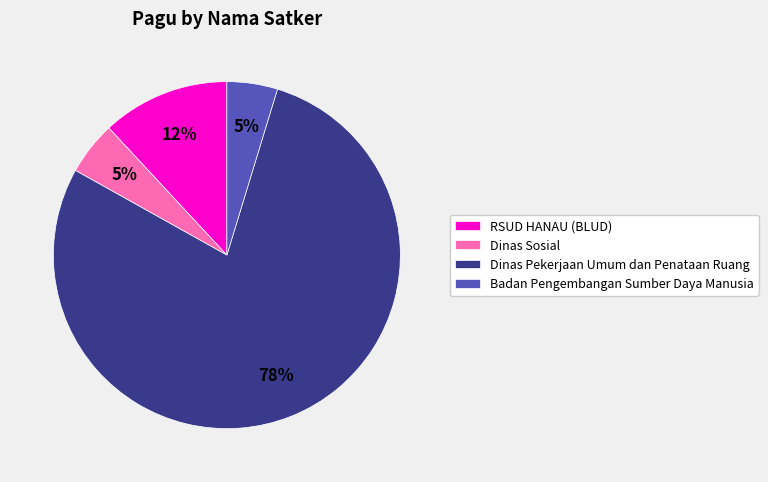

True or false: RSUD HANAU (BLUD) accounts for 6% of the total.

False